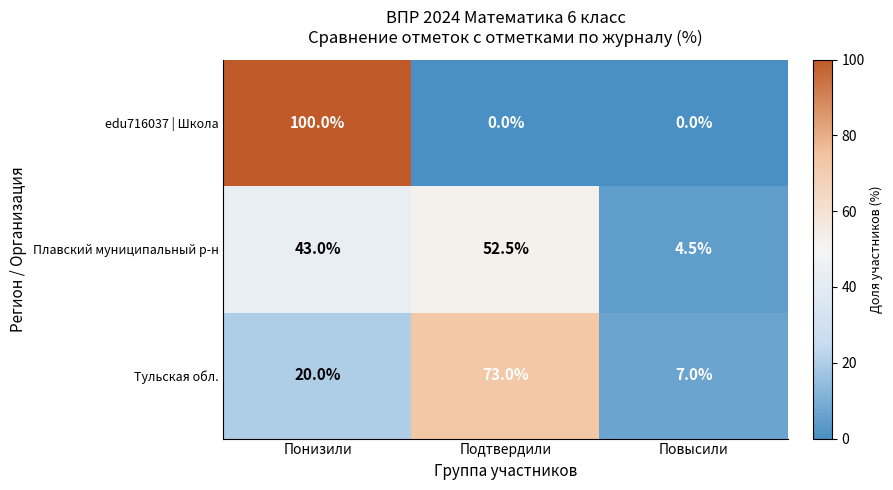

How many categories are shown in the chart?

3